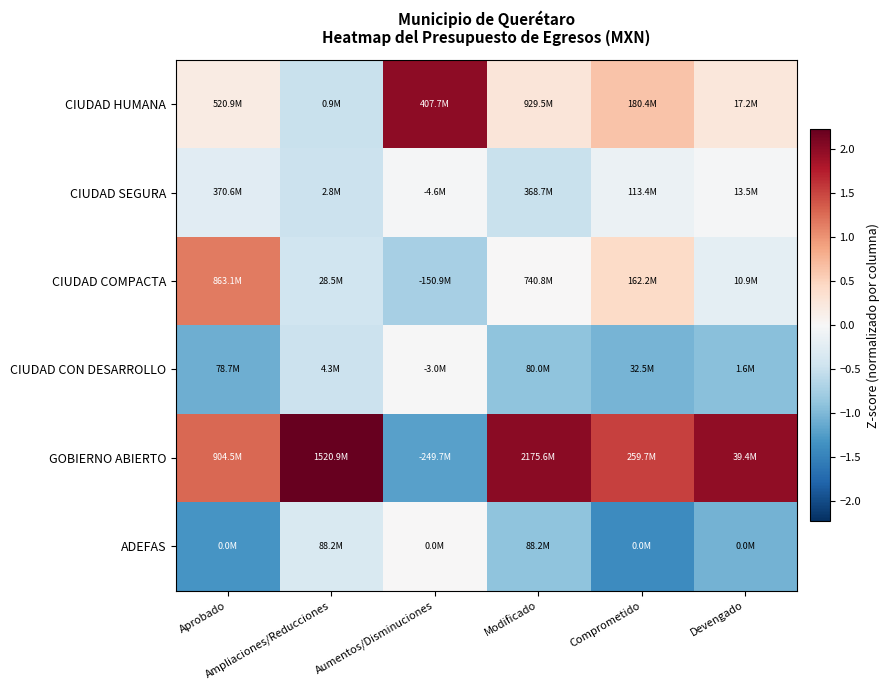

Which series has the largest range (max minus min)?

GOBIERNO ABIERTO